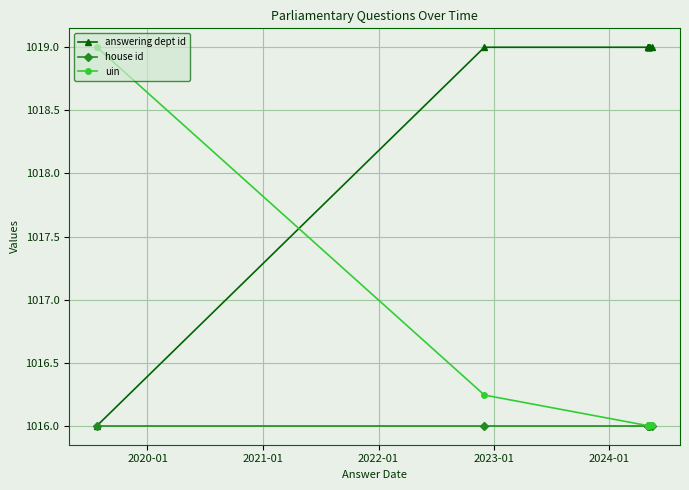

What is the difference between the highest and lowest values at 2022-01?

3.0